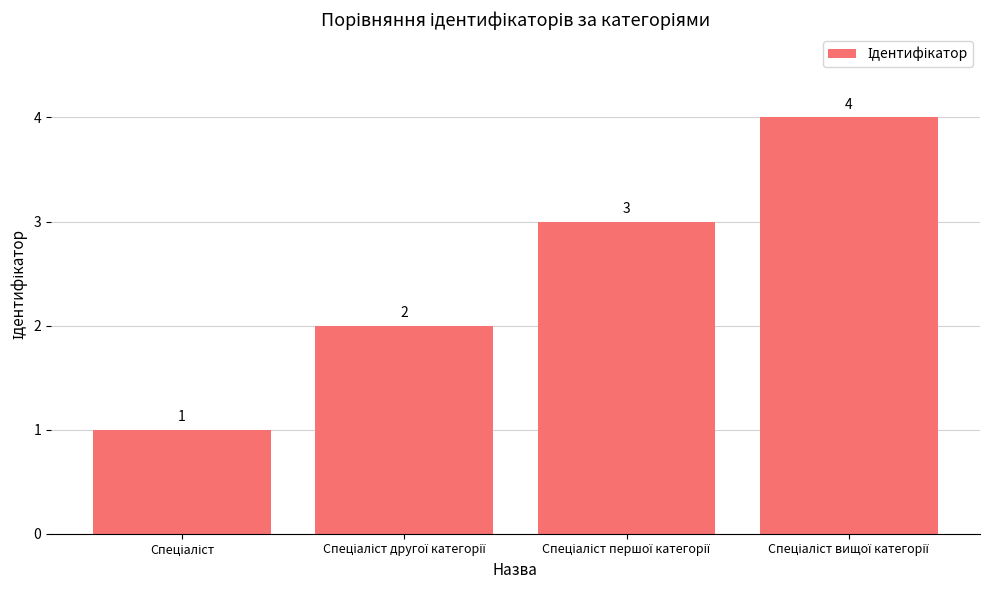

Reading left to right, what are all the values shown in this chart?

1	2	3	4